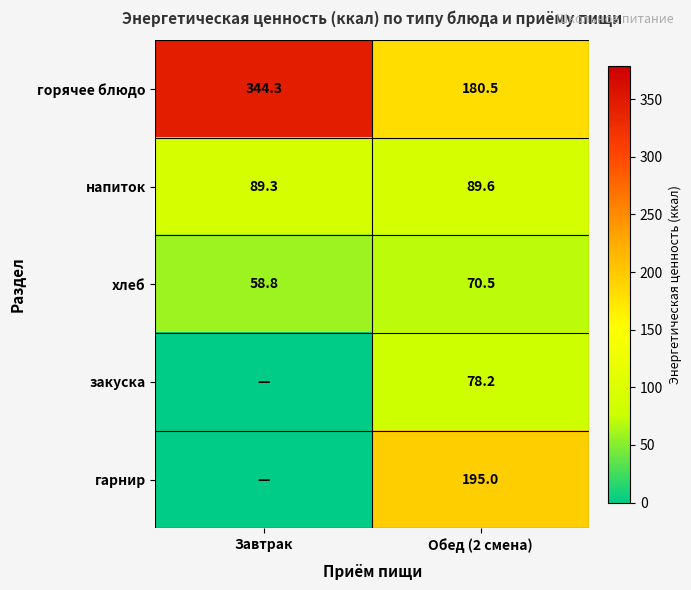

Which category has the lowest value in the напиток series?

Завтрак